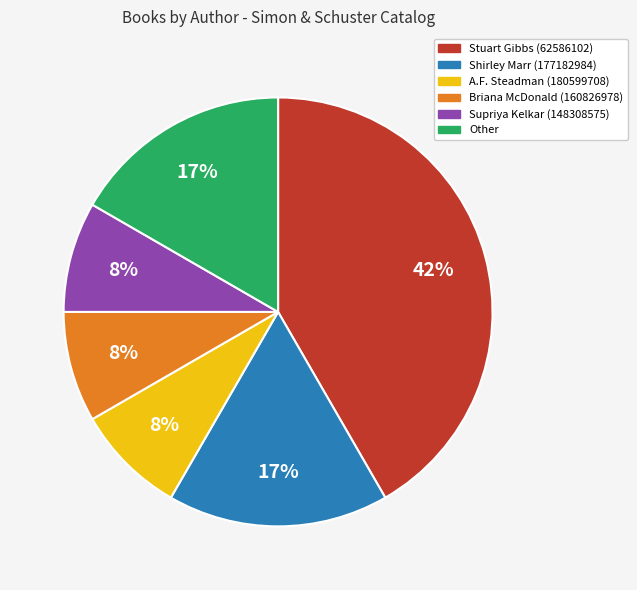

Which slice is the largest?

Stuart Gibbs (62586102)